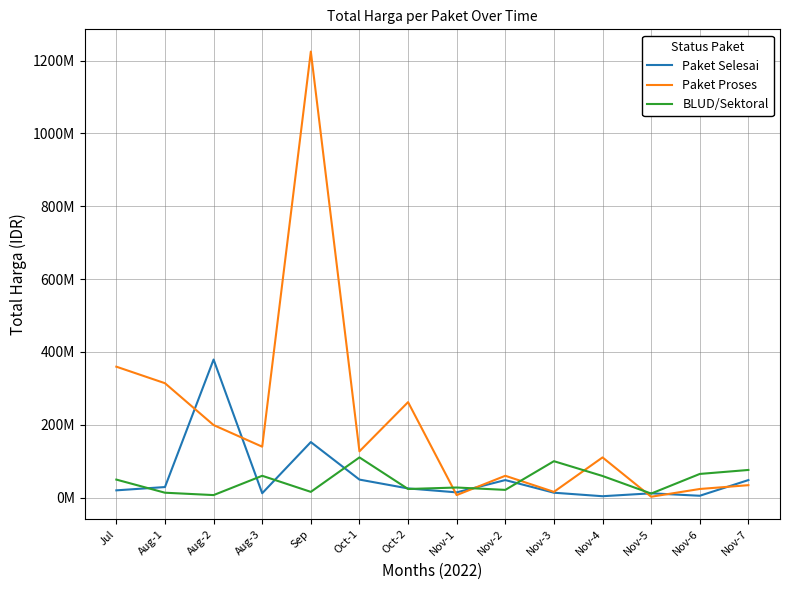

What is the maximum value shown in the chart?

1224682000